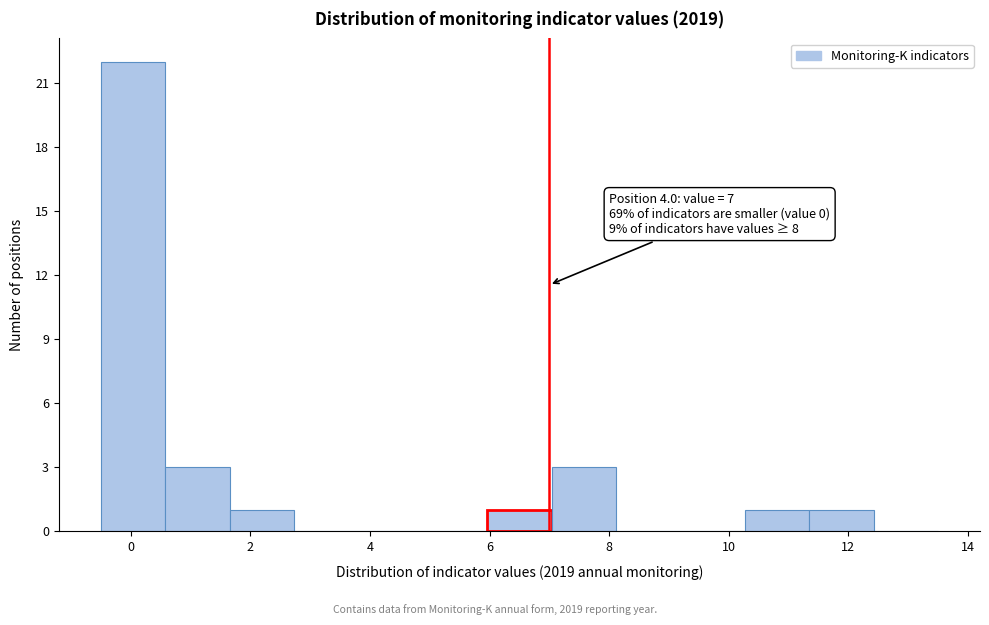

Which range on the x-axis has the tallest bar?

-0.4 to 0.6